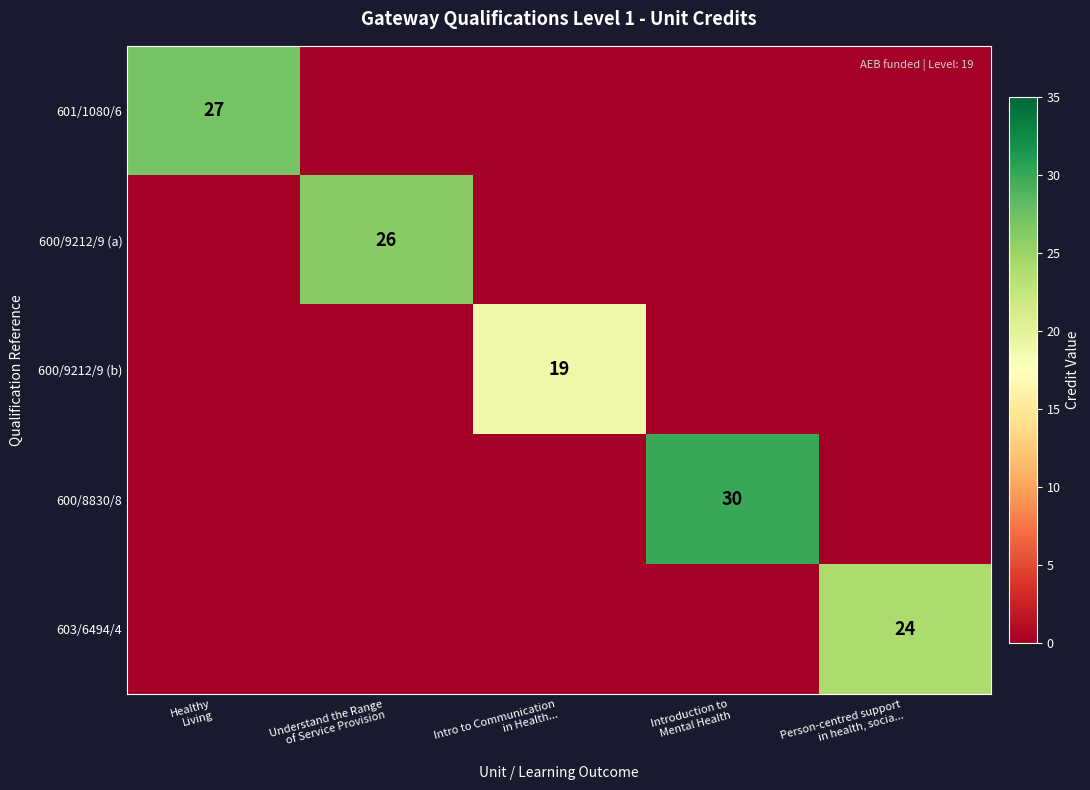

Between Introduction to Mental Health and Person-centred support in health, socia..., which series saw the biggest shift?

600/8830/8